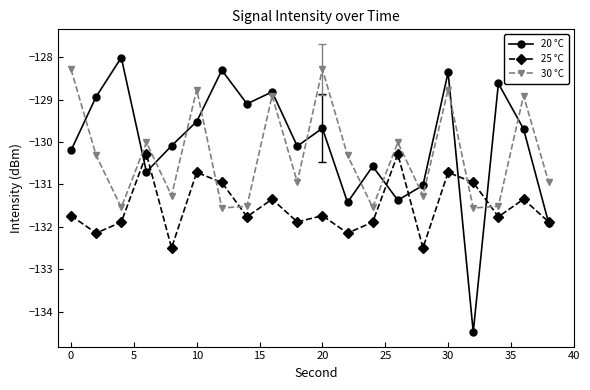

How many distinct data groups are displayed?

3